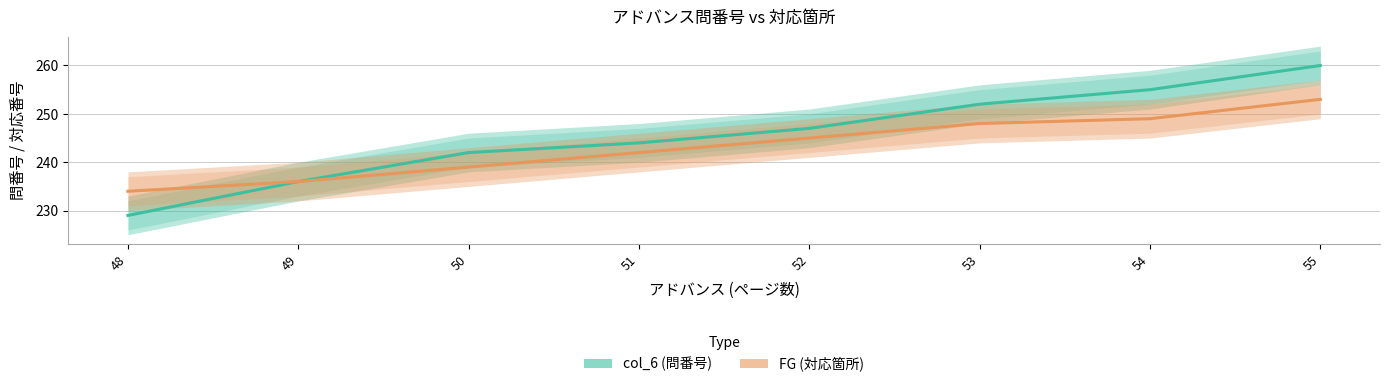

True or false: col_6 has more than 1 points higher than both neighbors.

False